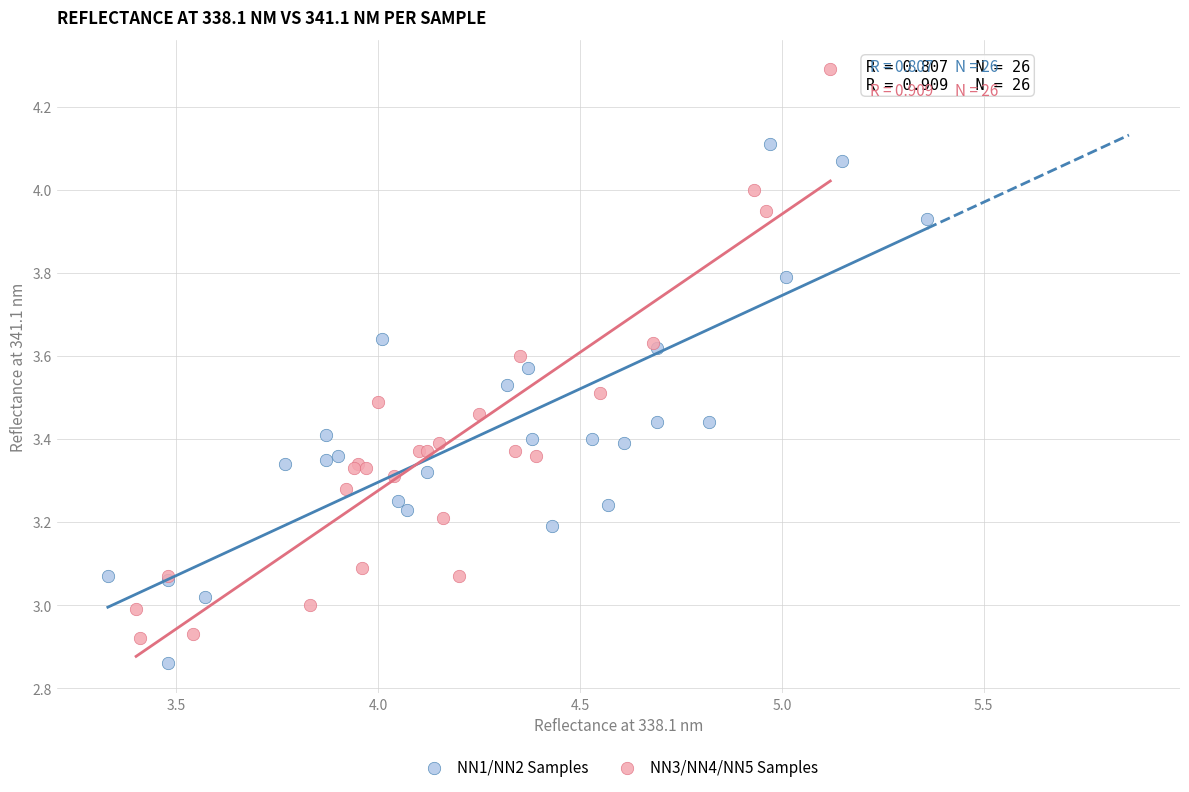

Which series contains the highest Y value?

NN3/NN4/NN5 Samples